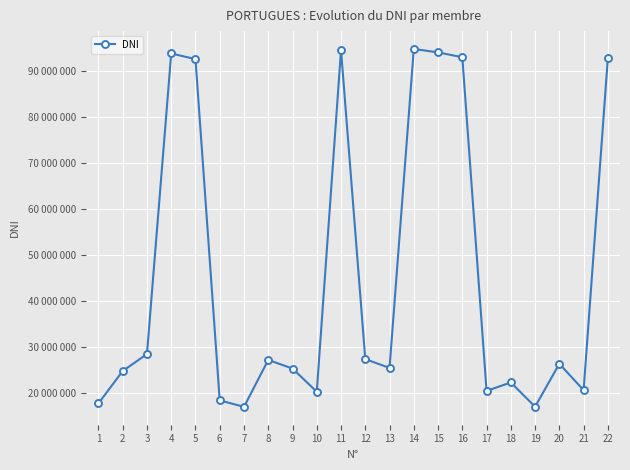

Where does the data first go above 26282456?

3